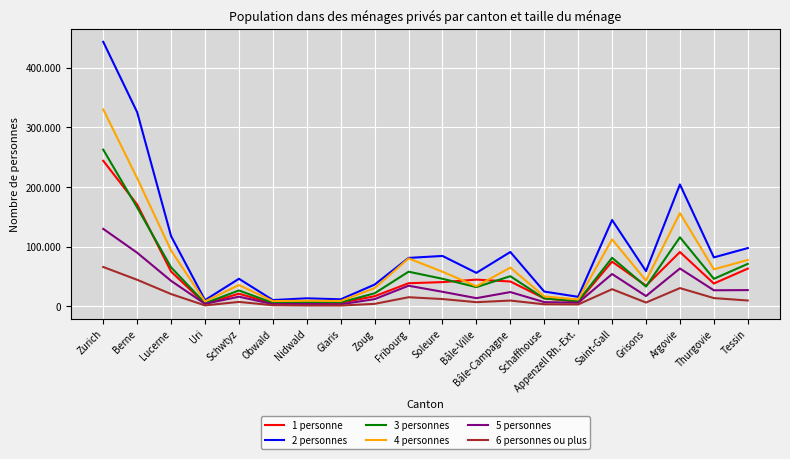

What are all the series names shown in the legend?

1 personne, 2 personnes, 3 personnes, 4 personnes, 5 personnes, 6 personnes ou plus